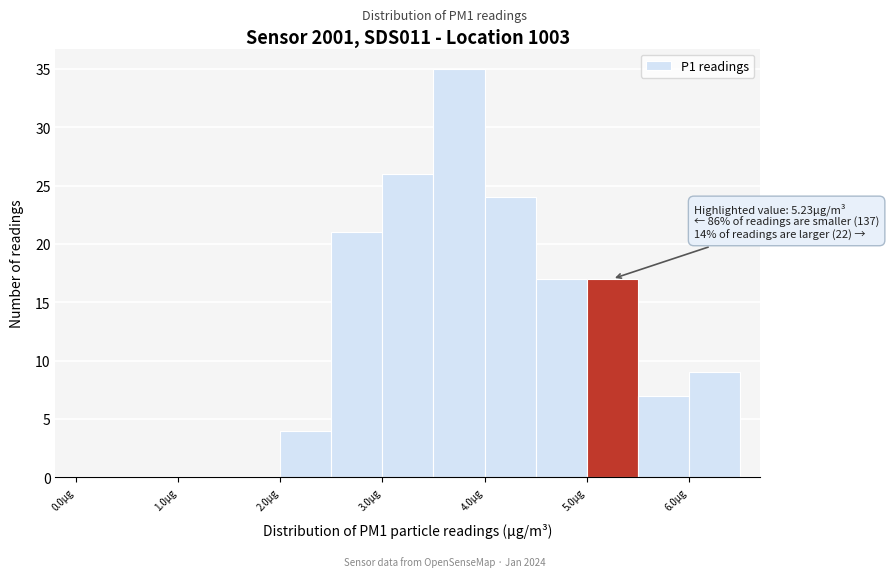

Which range on the x-axis has the tallest bar?

3.5 to 4.0